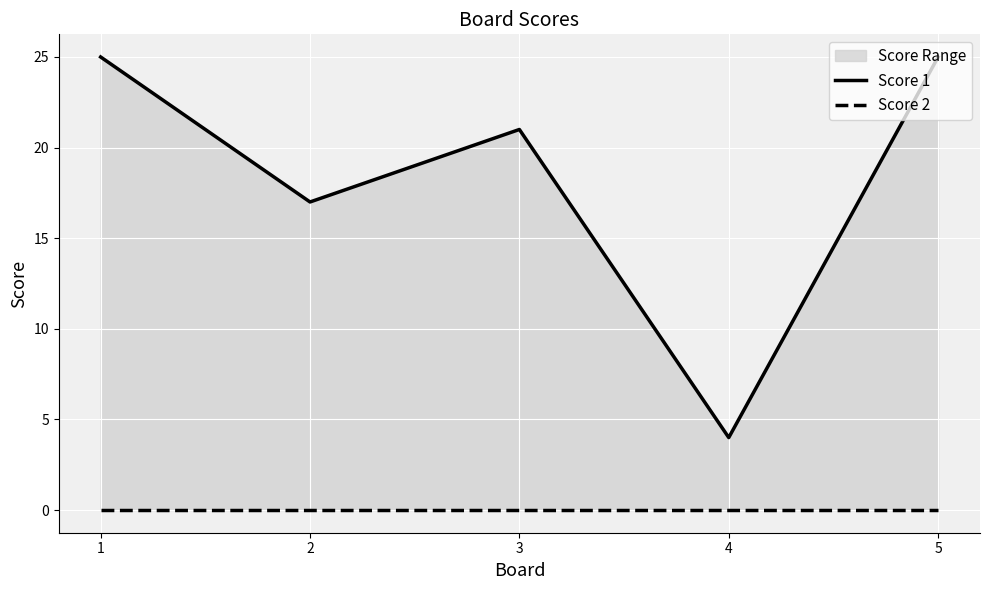

List the series in order of their overall mean, lowest first.

Score 2, Score 1